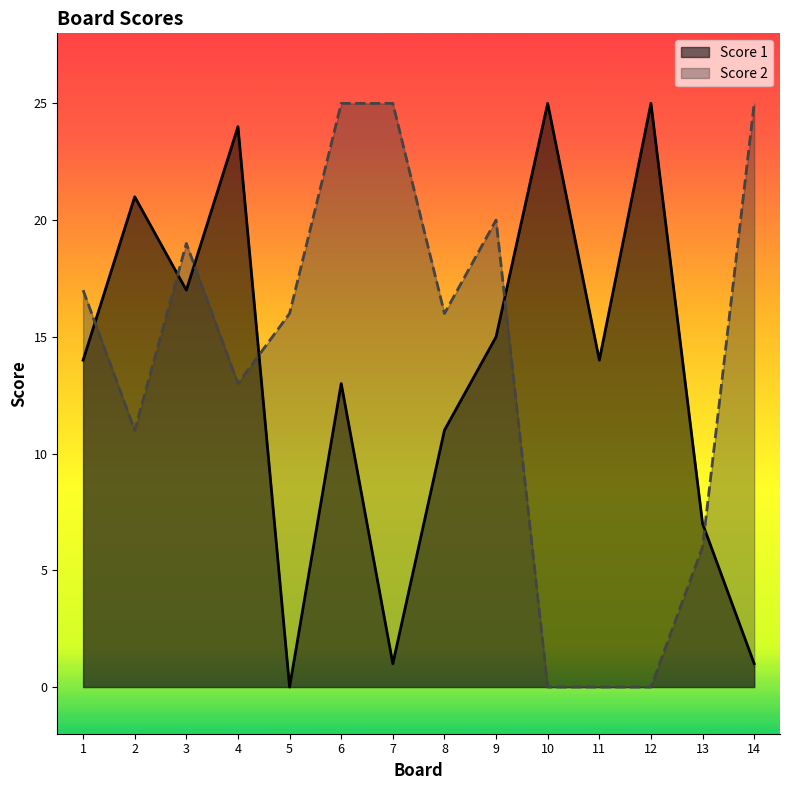

What is the highest value of the Score 2 series?

25